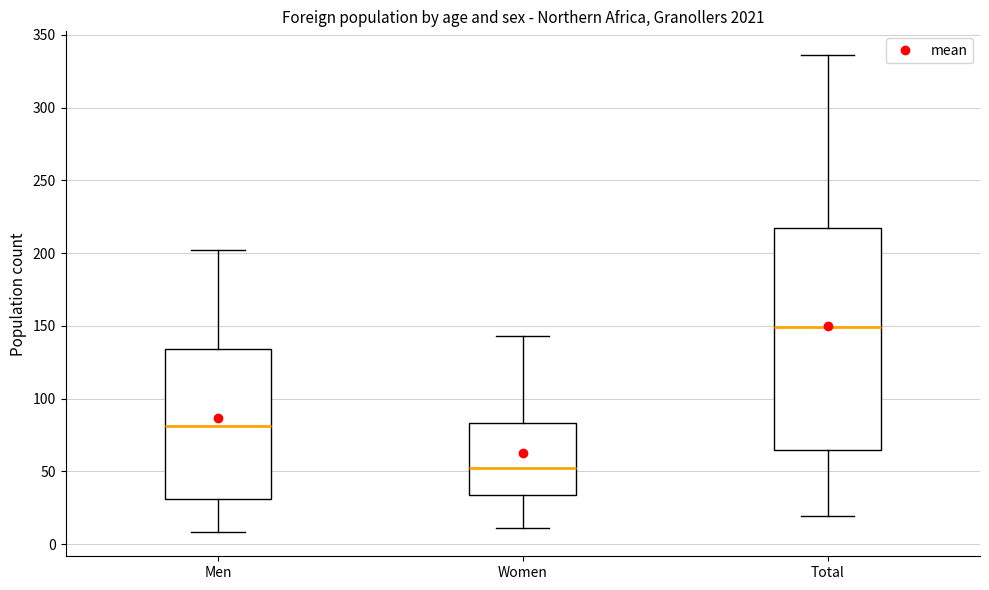

Reading left to right, read every box against the y-axis: the position of its median line, the range the box covers, and the ends of its whiskers. The values are not printed on the chart, so give them approximately, as read against the axis.

Men: median 80, box 30 to 135, whiskers 10 to 200
Women: median 50, box 35 to 85, whiskers 10 to 145
Total: median 150, box 65 to 220, whiskers 20 to 335